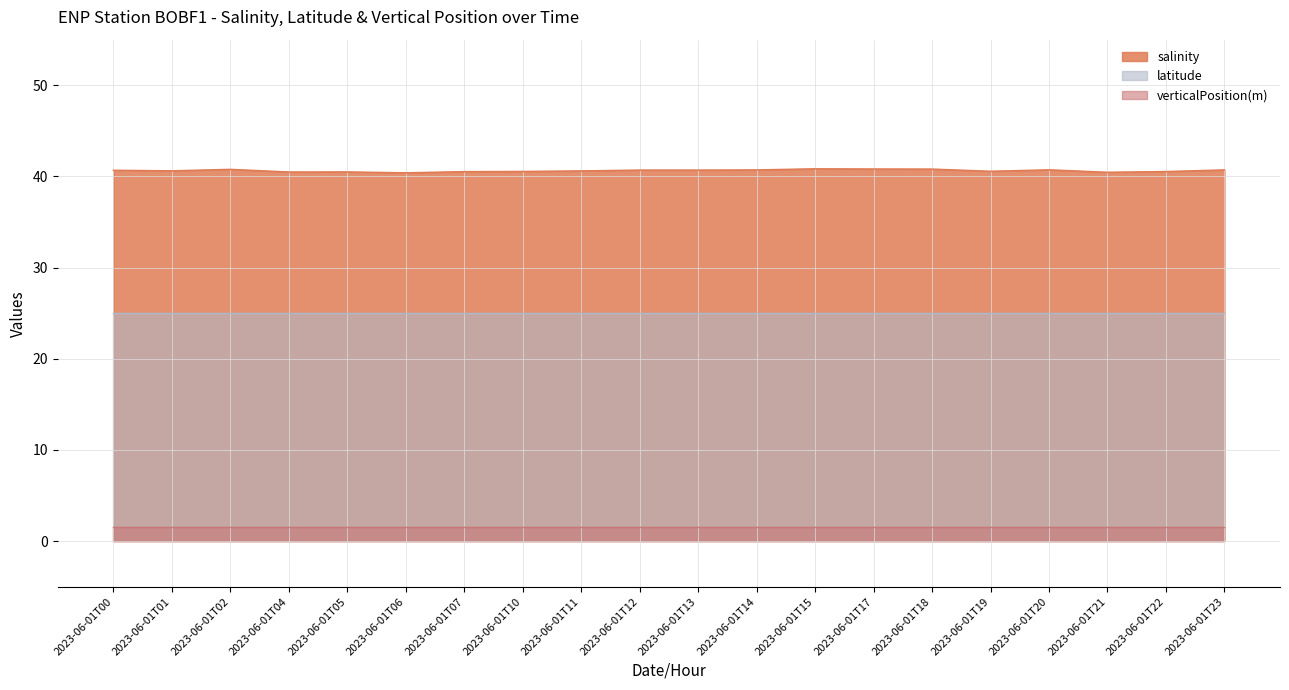

What is the total value across all series at 2023-06-01T11?

67.1